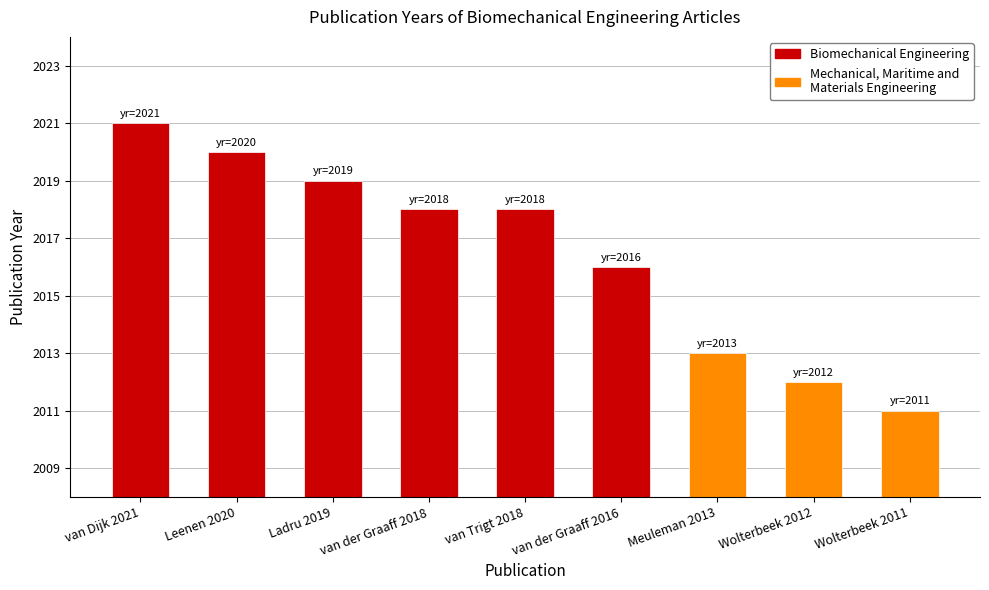

Does the chart contain any negative values?

No